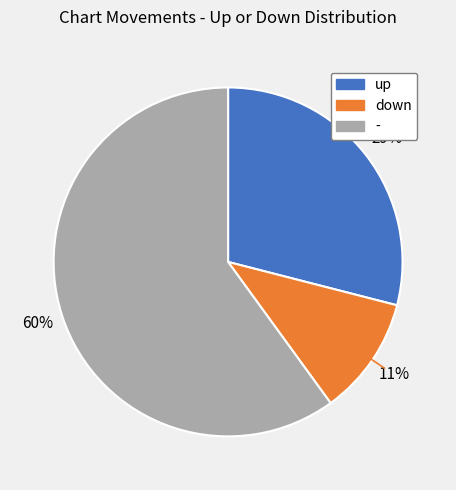

To the nearest percent, what is the difference between the largest and smallest slice percentages?

49%